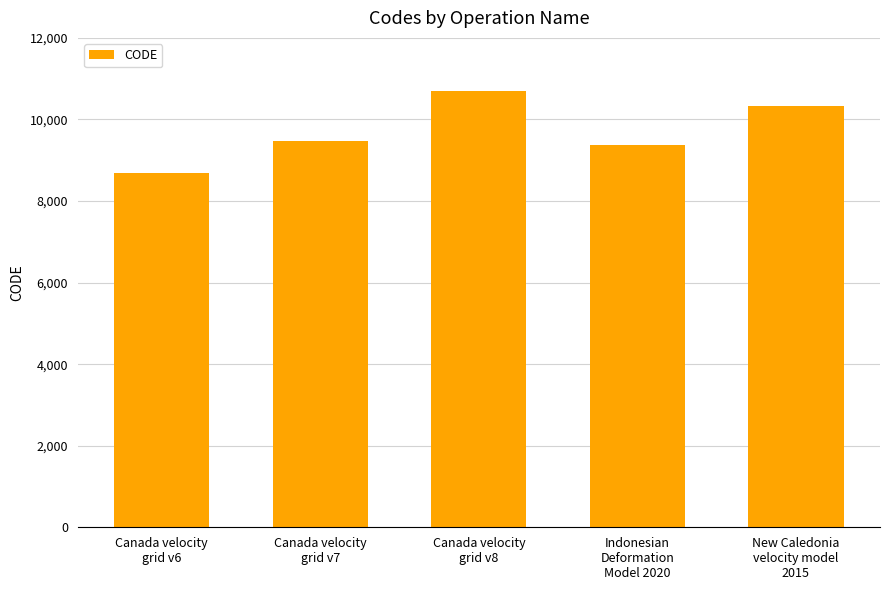

What is the minimum value shown in the chart?

8676